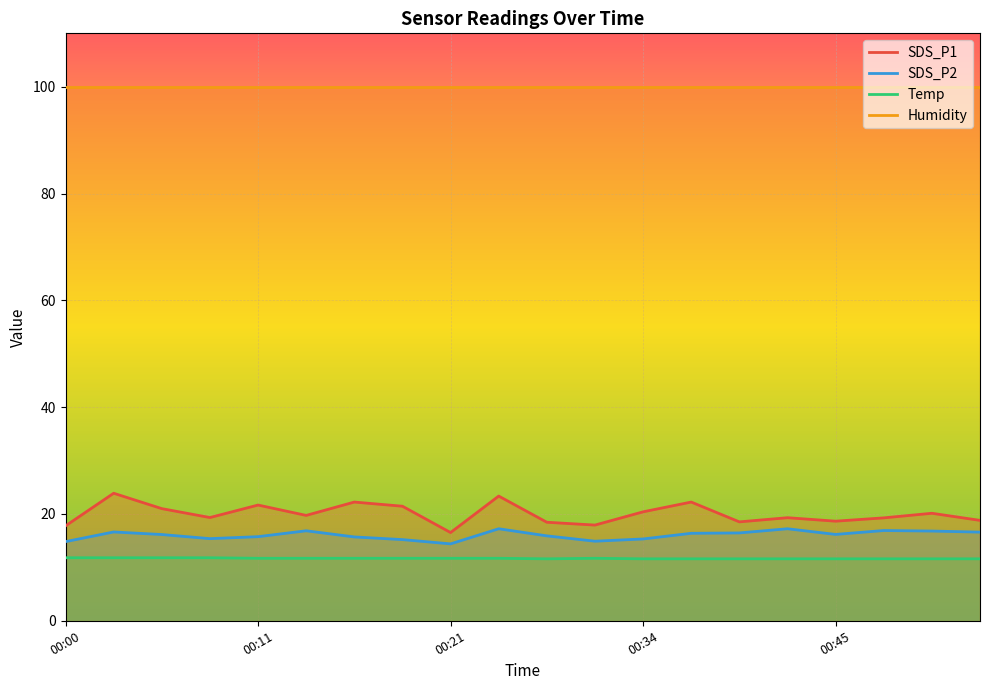

True or false: Temp and SDS_P1 cross at least once.

False